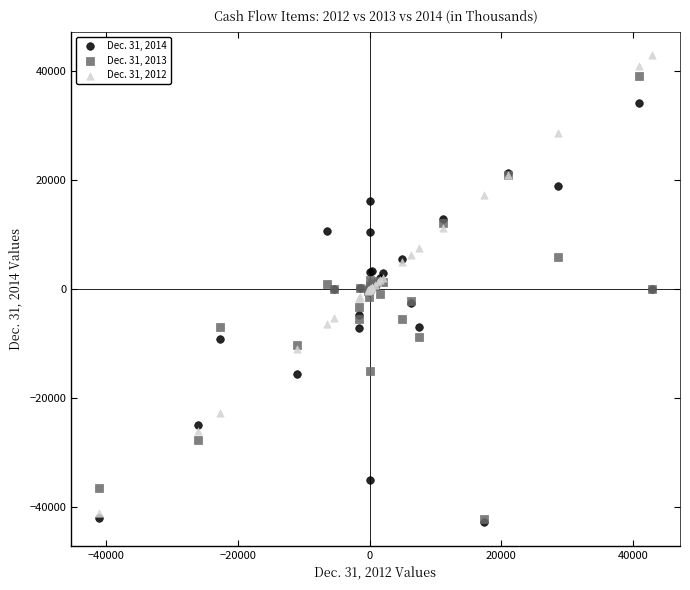

What are all the series names shown in the legend?

Dec. 31, 2014, Dec. 31, 2013, Dec. 31, 2012